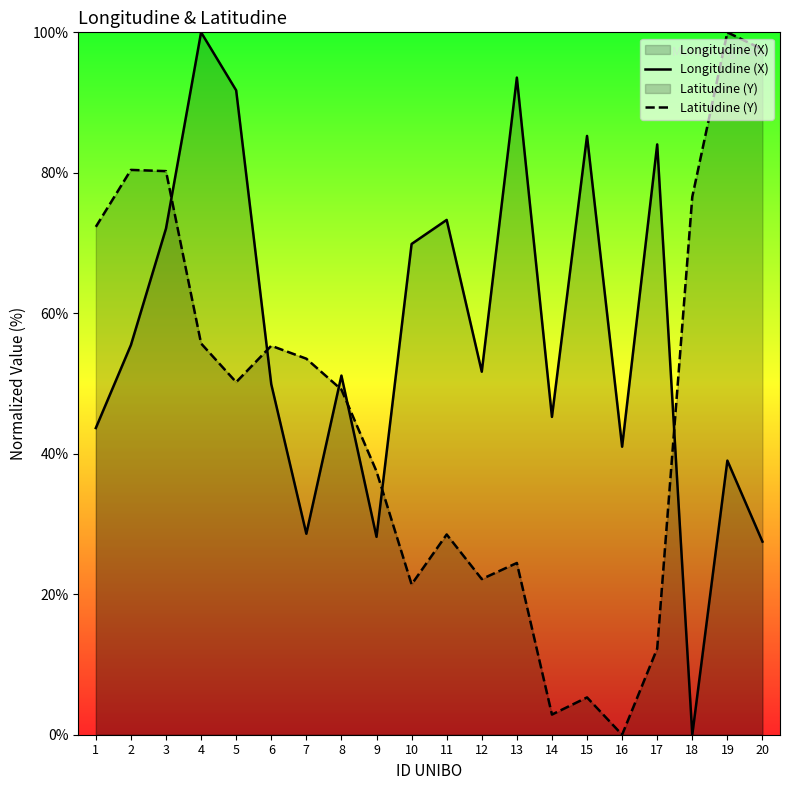

At which category is the sum across all series the highest?

4